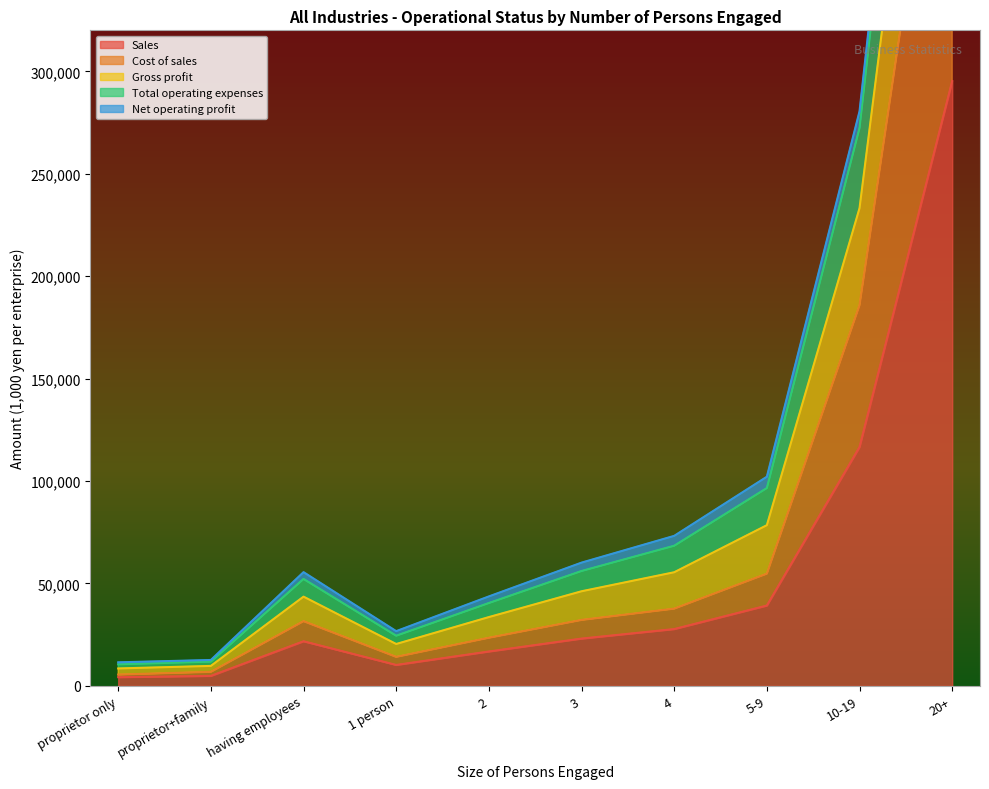

What is the maximum value for Sales?

295253